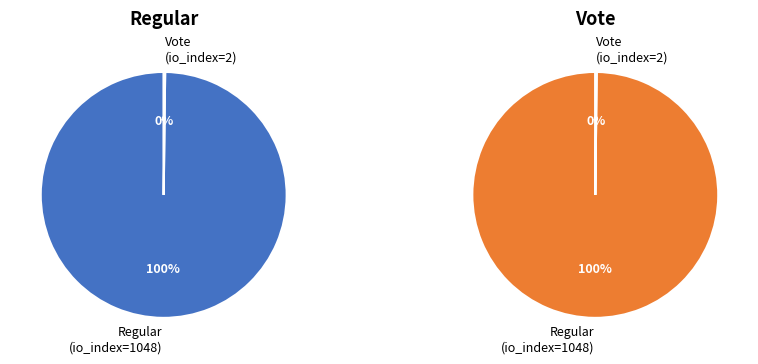

Combined, do Vote (io_index=2) and Regular (io_index=1048) account for over 50%?

Yes